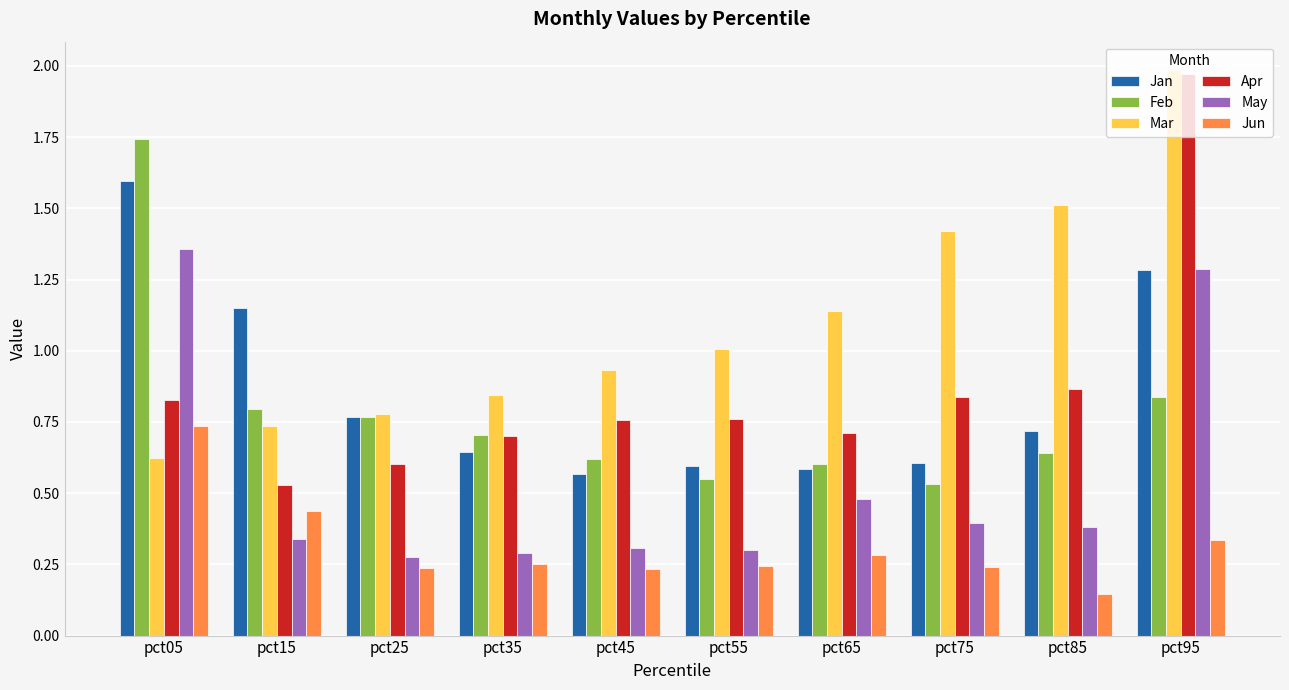

At which label does Feb reach its peak?

pct05